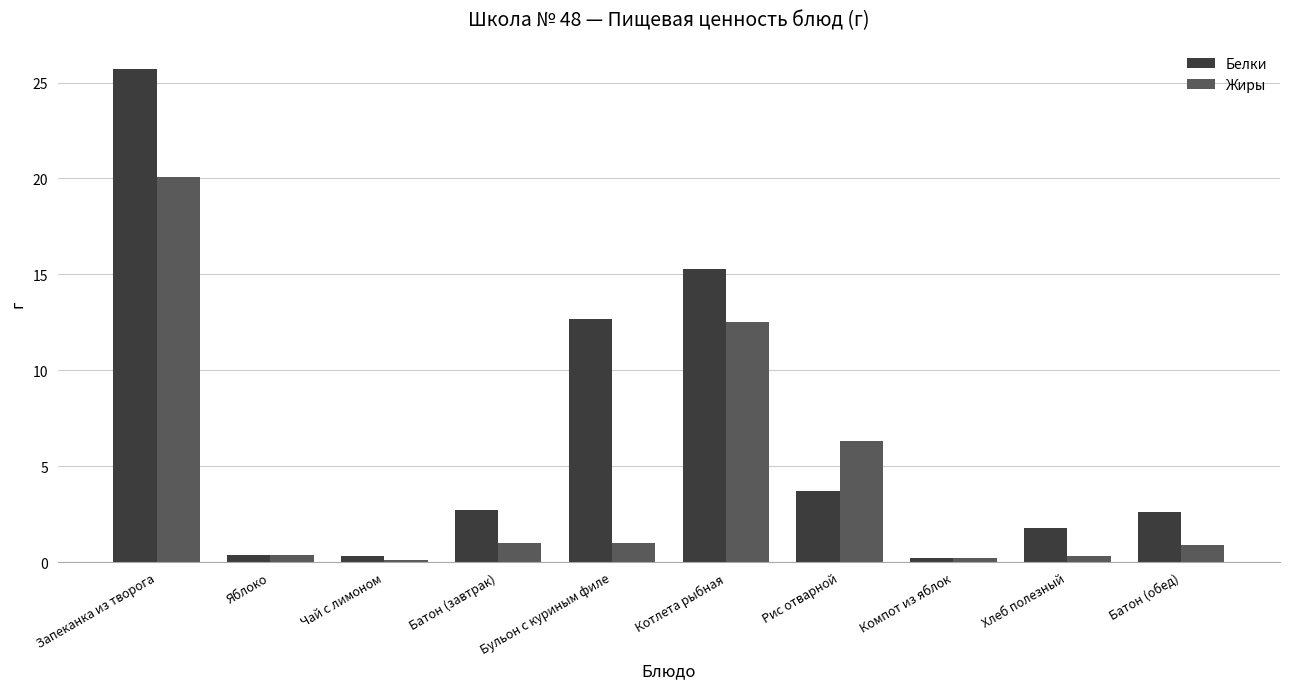

Between Компот из яблок and Хлеб полезный, which series saw the biggest shift?

Белки